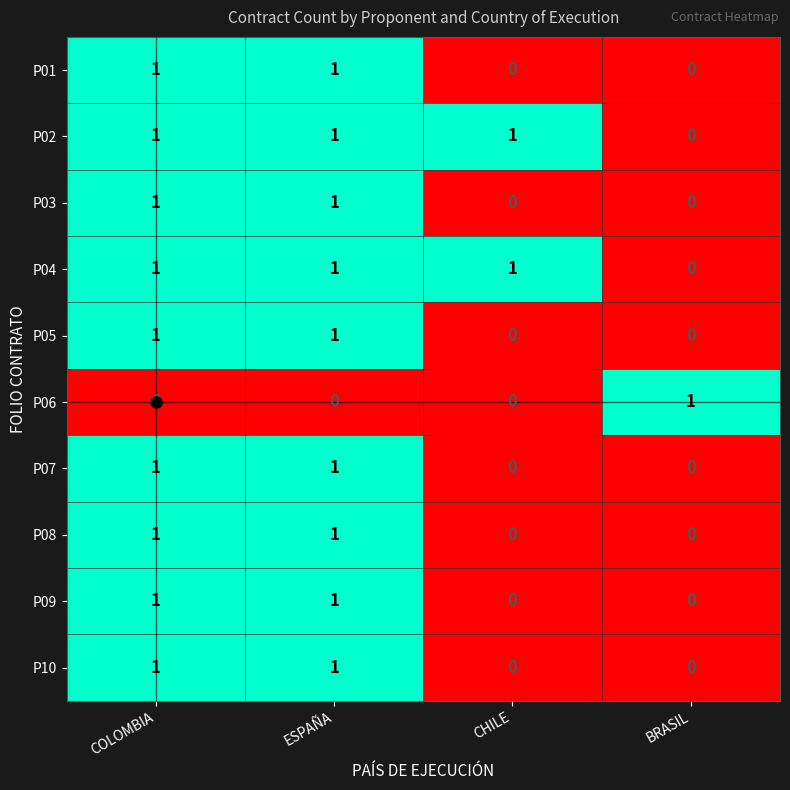

True or false: P01 has a value of 0 at CHILE.

True